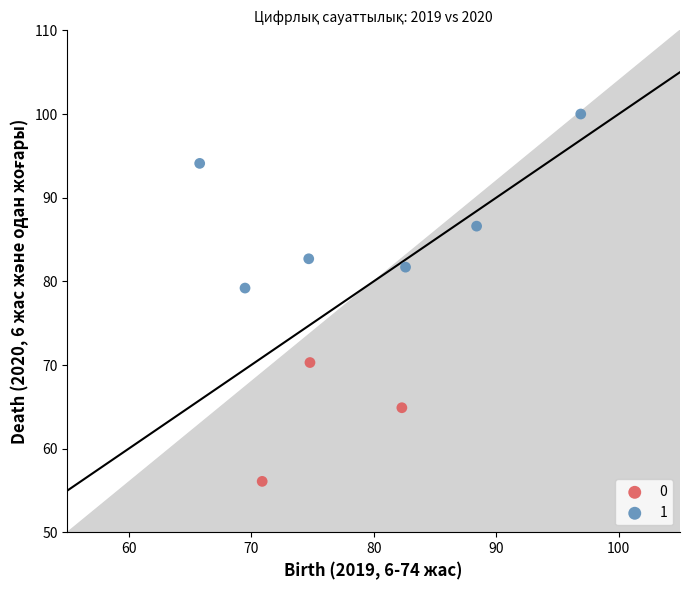

Which series reaches the minimum Y coordinate?

0